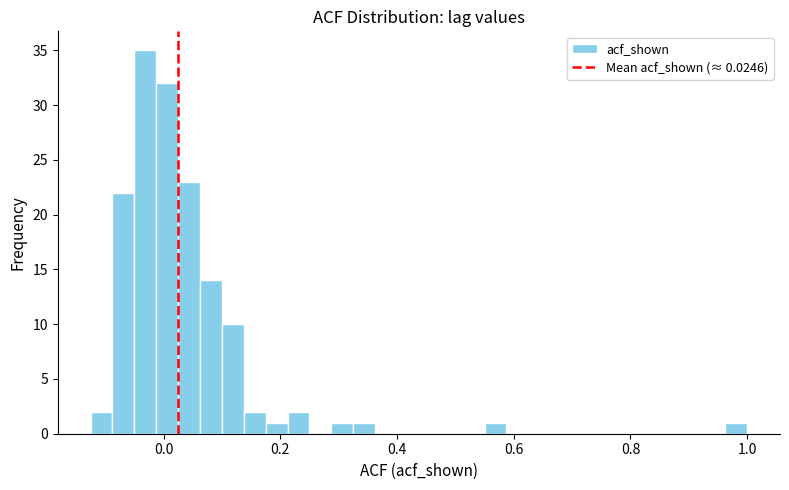

Read against the x-axis, roughly where is the centre of the tallest bar?

-0.04